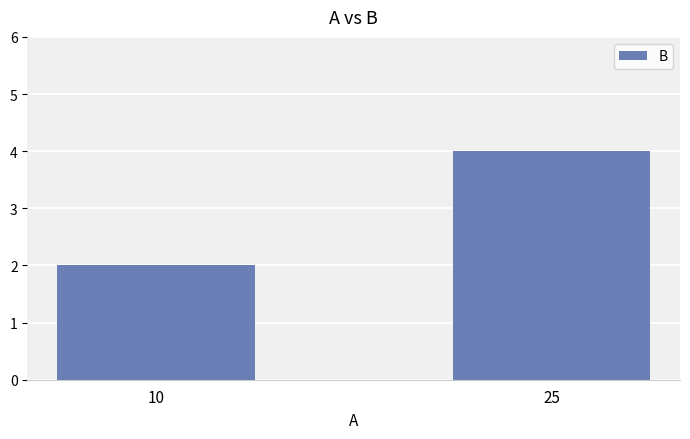

Reading right to left, what are all the values shown in this chart?

4	2